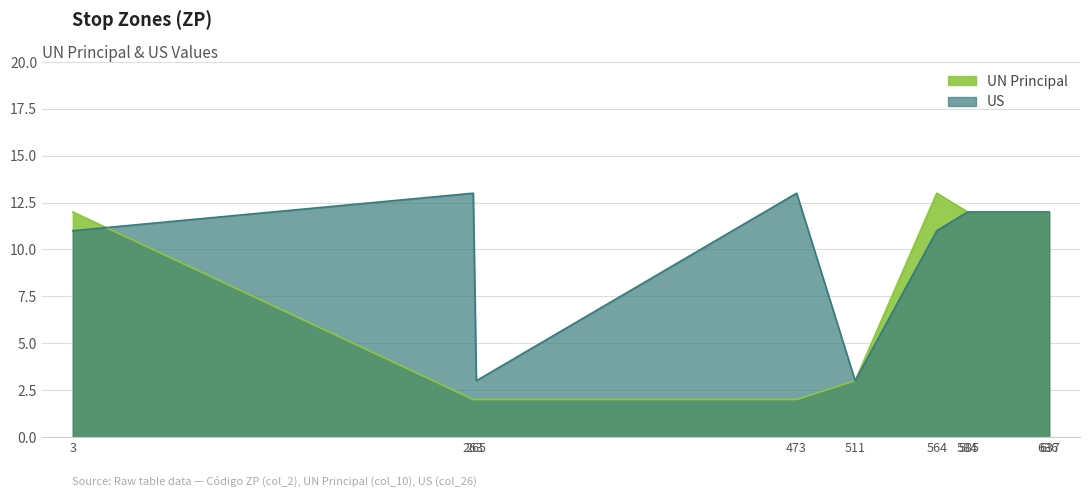

At which category does the chart reach its peak across all series?

564